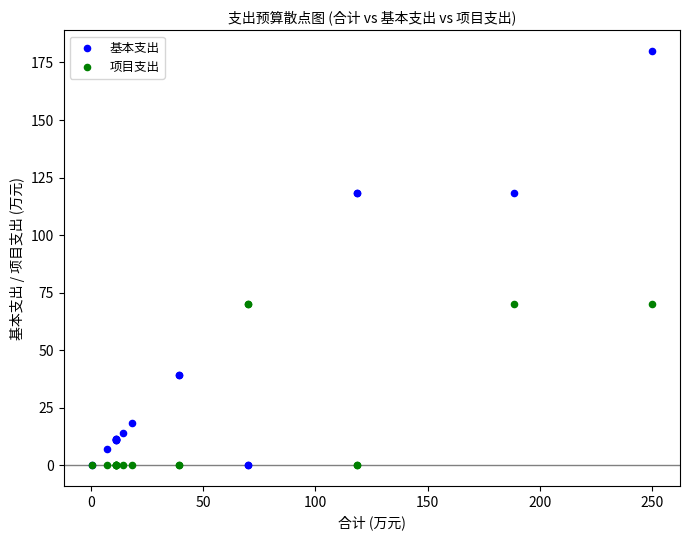

What is the X range (max minus min) for the scatter plot?

249.8